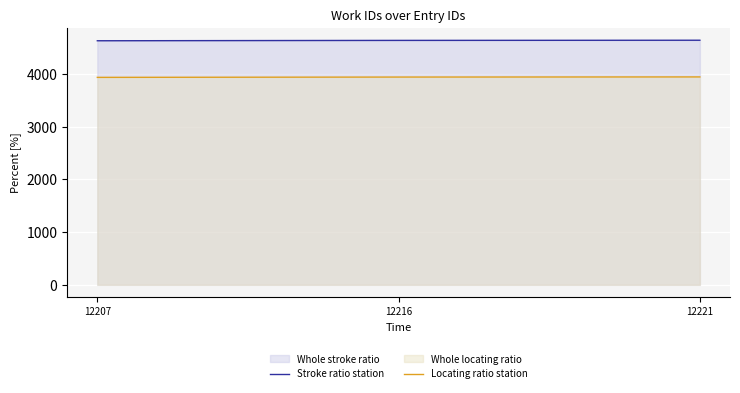

Between 12207 and 12216, which is larger?

12216